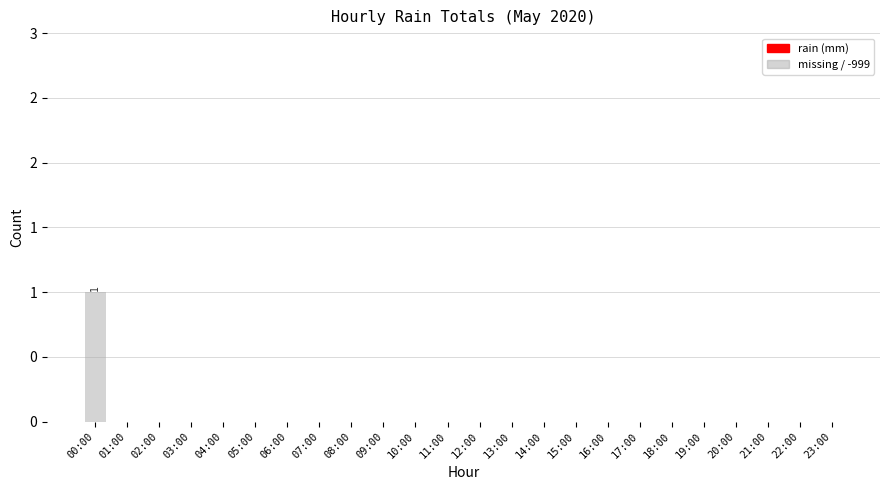

Which label corresponds to the largest value in the chart?

00:00